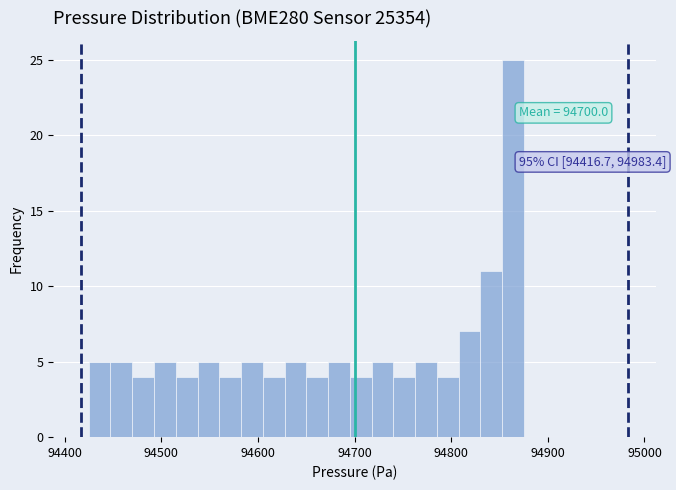

Around what value on the x-axis is the tallest bar? Give the approximate position of its centre, as read against the axis.

94860